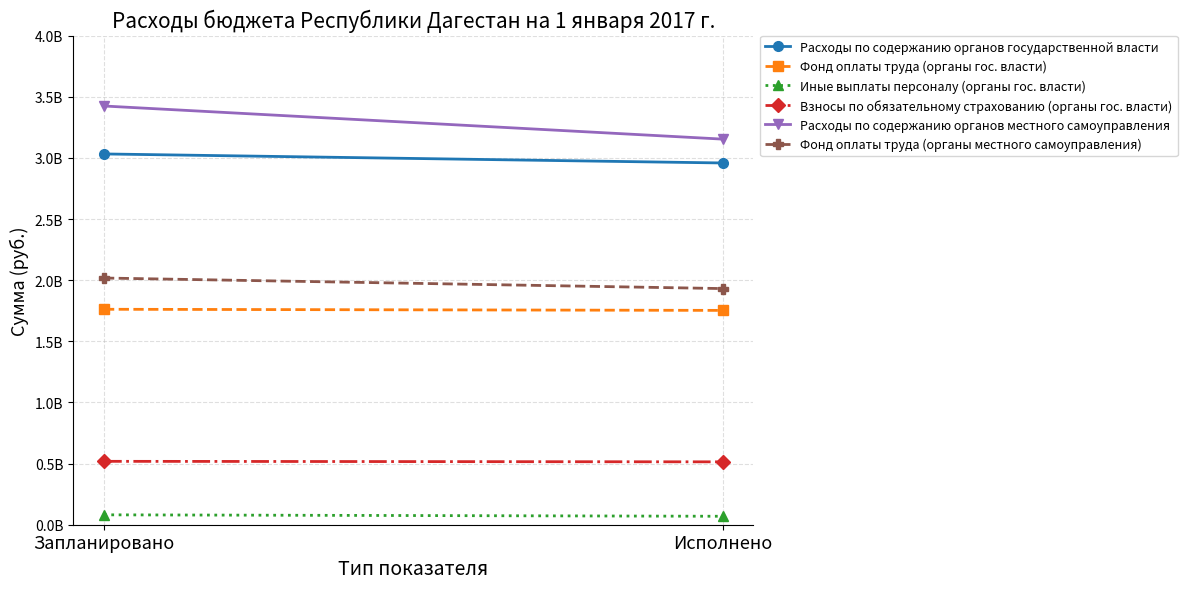

What is the sum of all Фонд оплаты труда (органы местного самоуправления) values?

3949030717.0